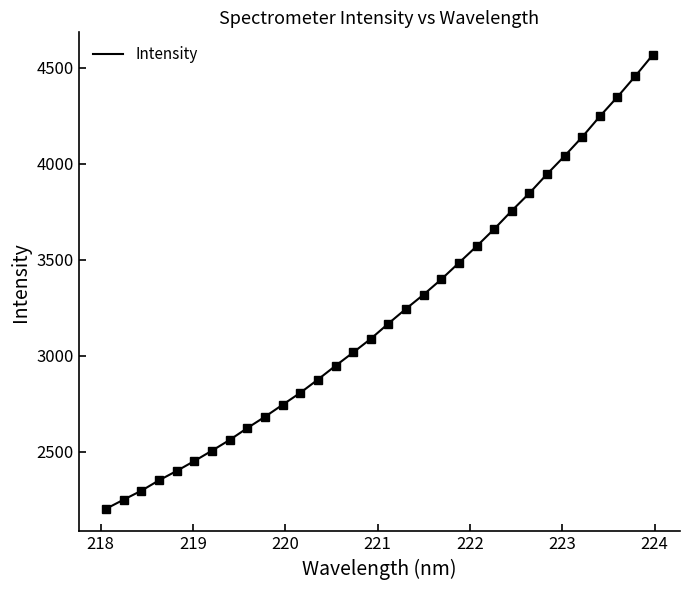

What is the difference between the maximum and minimum values?

2364.1